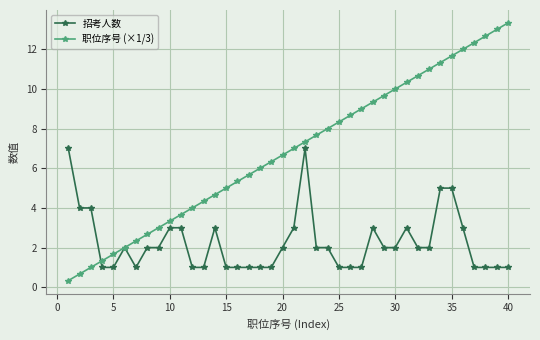

Which series has the widest spread of values?

职位序号 (×1/3)